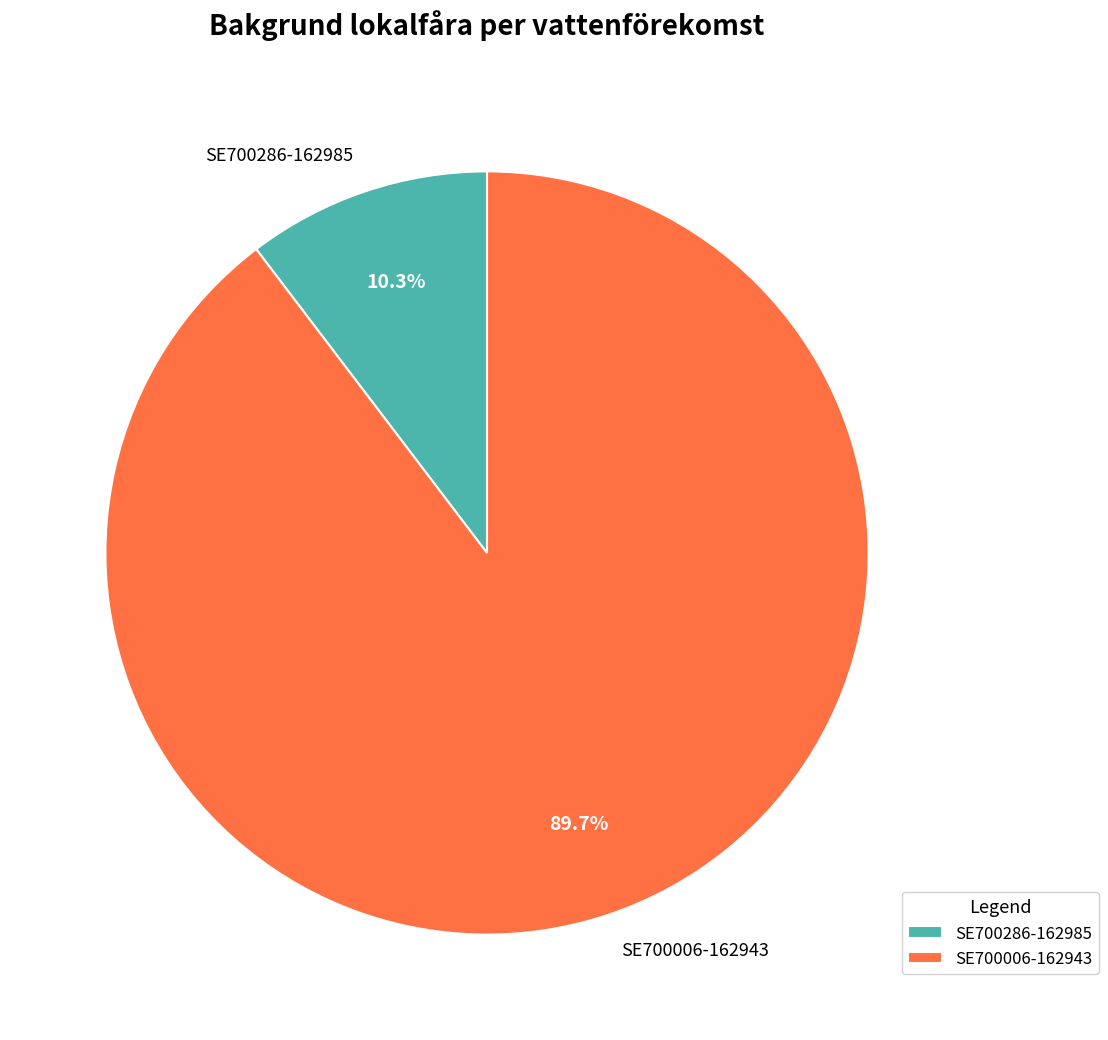

How many slices are in this pie chart?

2